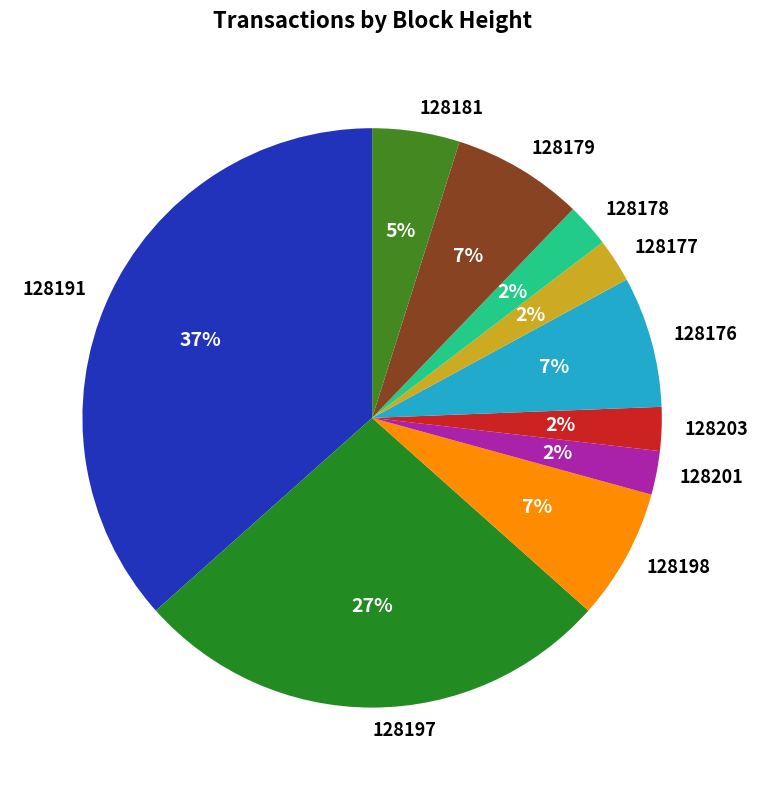

Approximately how many times larger is the value at 128179 compared to 128197?

0.3